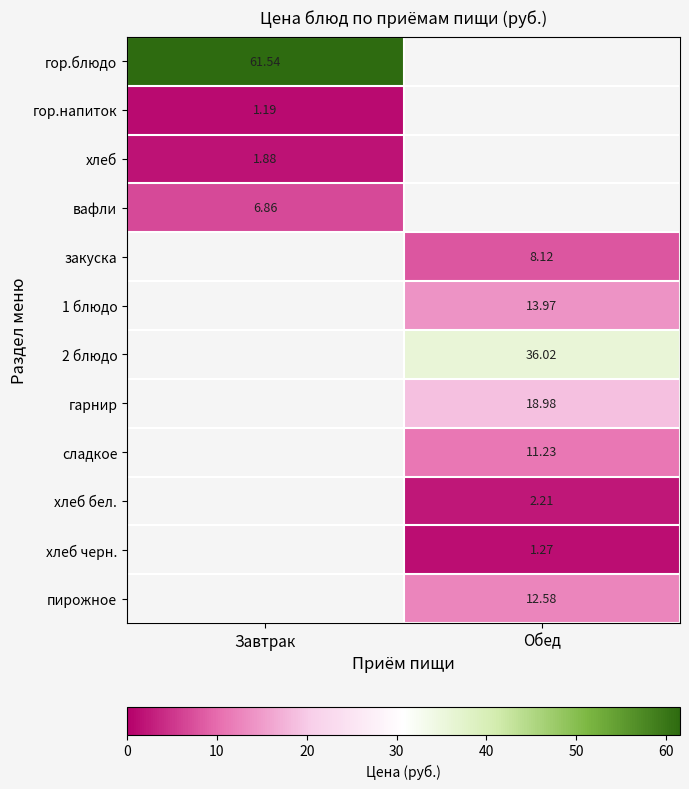

At which label does вафли reach its minimum?

Завтрак